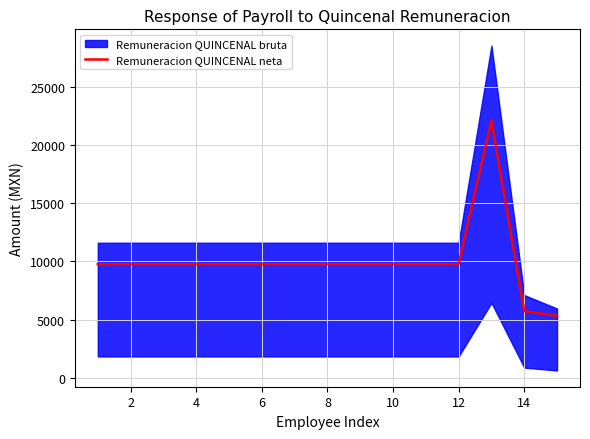

How many categories are shown in the chart?

15